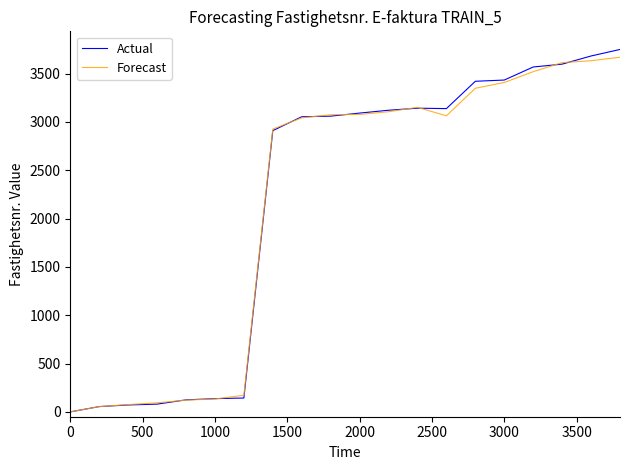

List the series in order of their overall mean, highest first.

Actual, Forecast